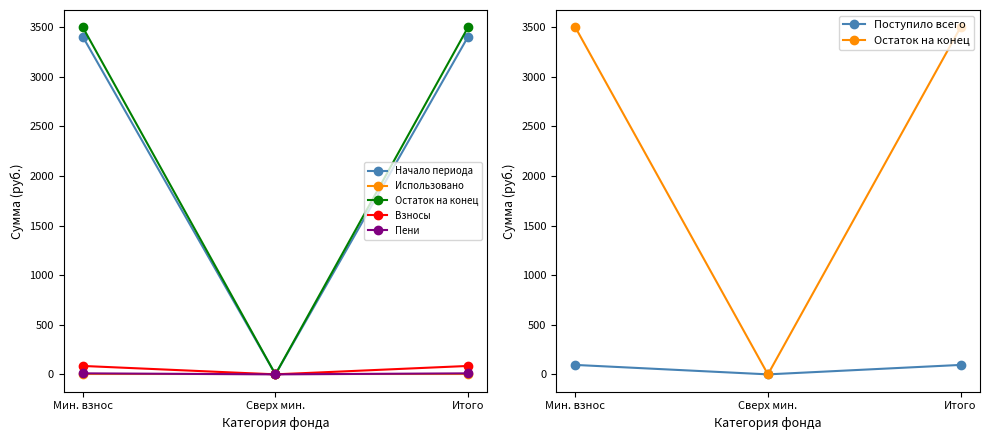

Which series has the widest spread of values?

Остаток на конец